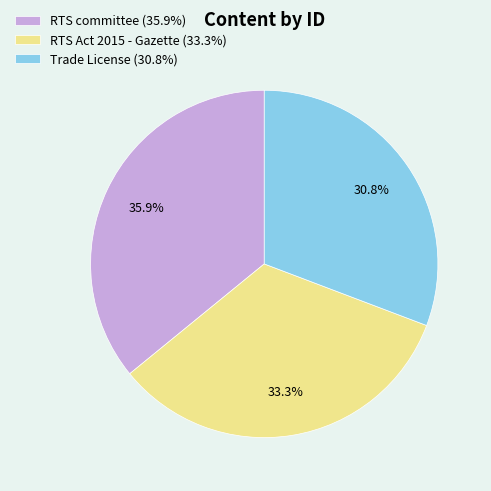

Rank the categories by value from highest to lowest.

RTS committee, RTS Act 2015 - Gazette, Trade License